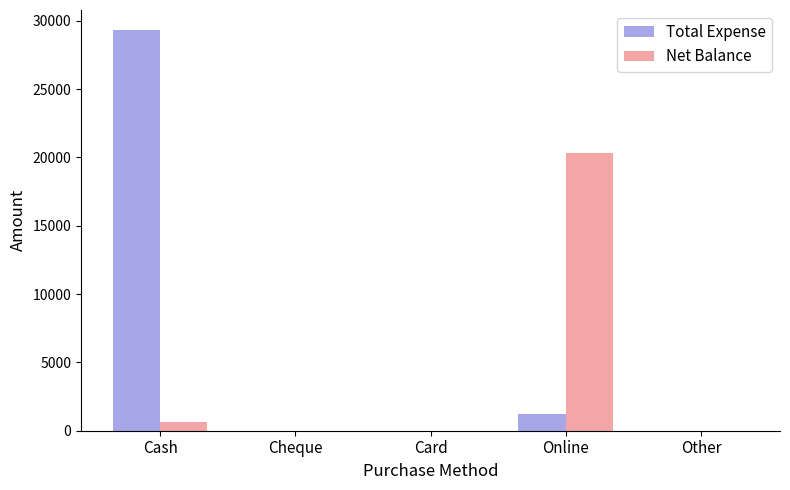

True or false: Net Balance has a value of 8384 at Card.

False